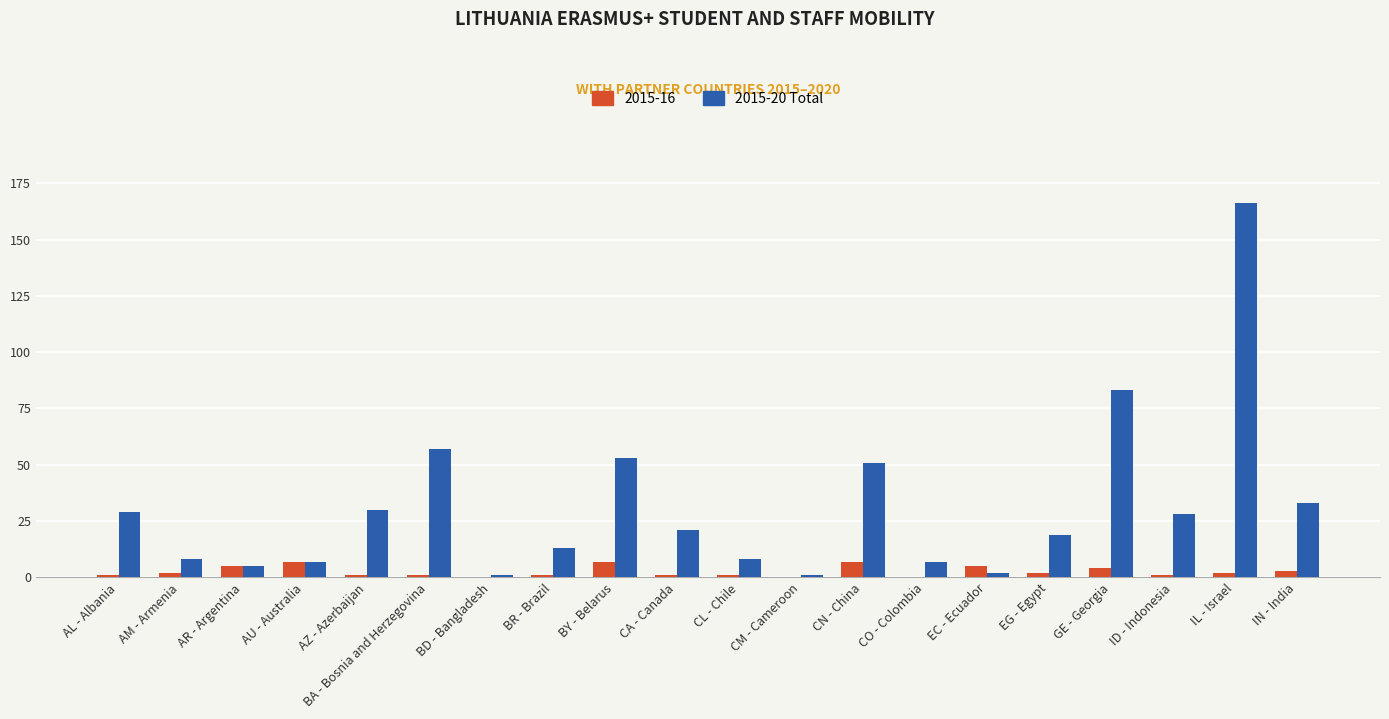

What is the maximum value shown in the chart?

166